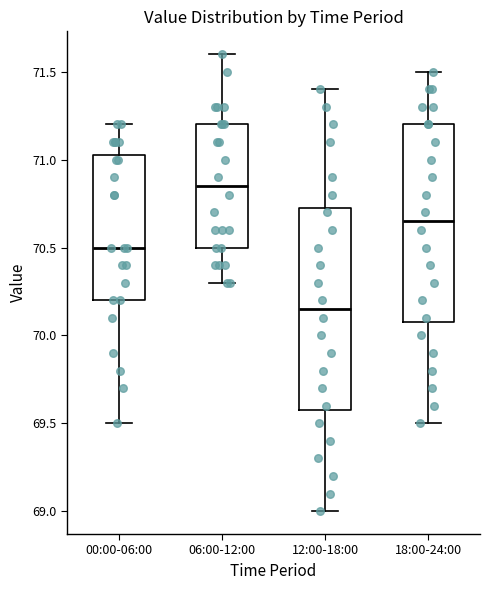

Which box has the lowest median line?

12:00-18:00